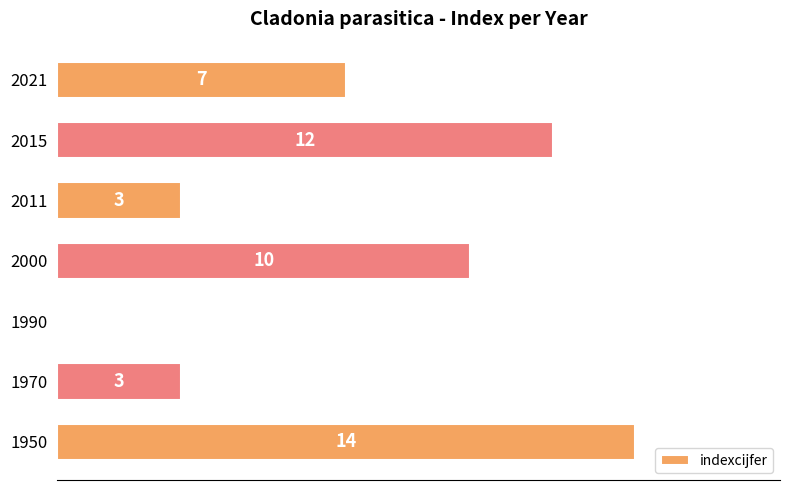

Are the bars horizontal?

Yes